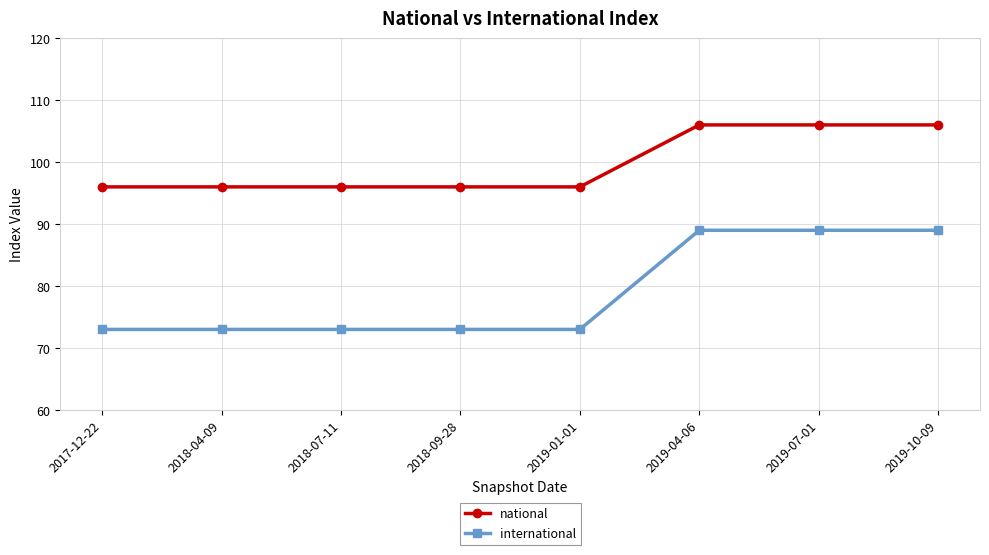

What is the difference between the second highest and minimum values in the national series?

10